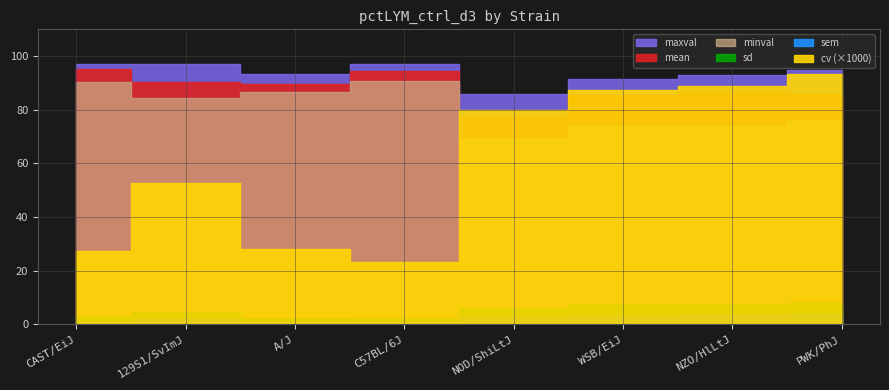

What is the difference between the second highest and minimum values in the cv series?

0.1